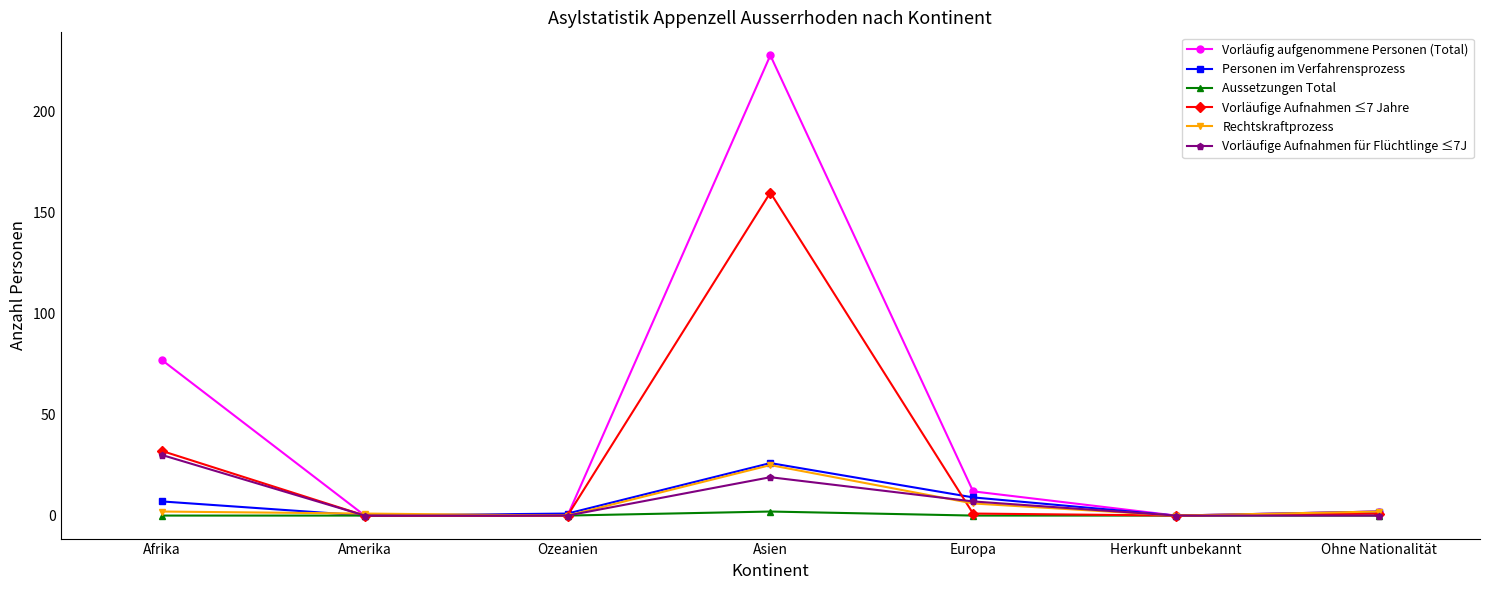

The Vorläufige Aufnahmen für Flüchtlinge ≤7J series shows 0 at Herkunft unbekannt. True or false?

True